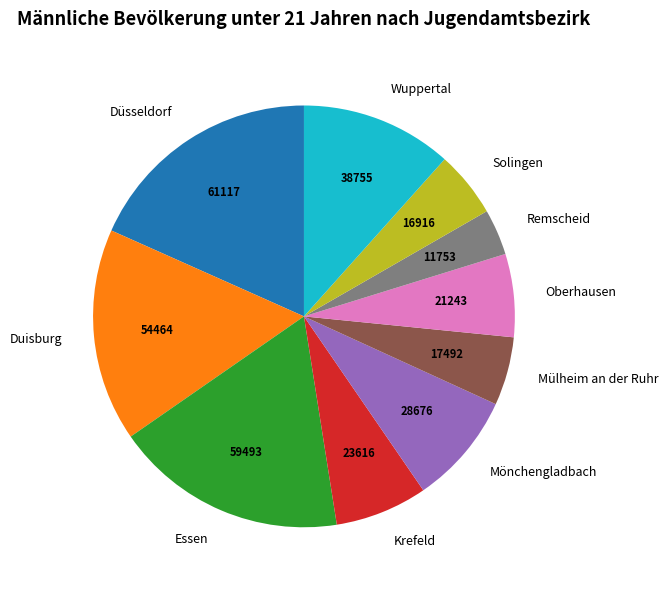

Do Krefeld and Essen together represent more than half of the pie?

No